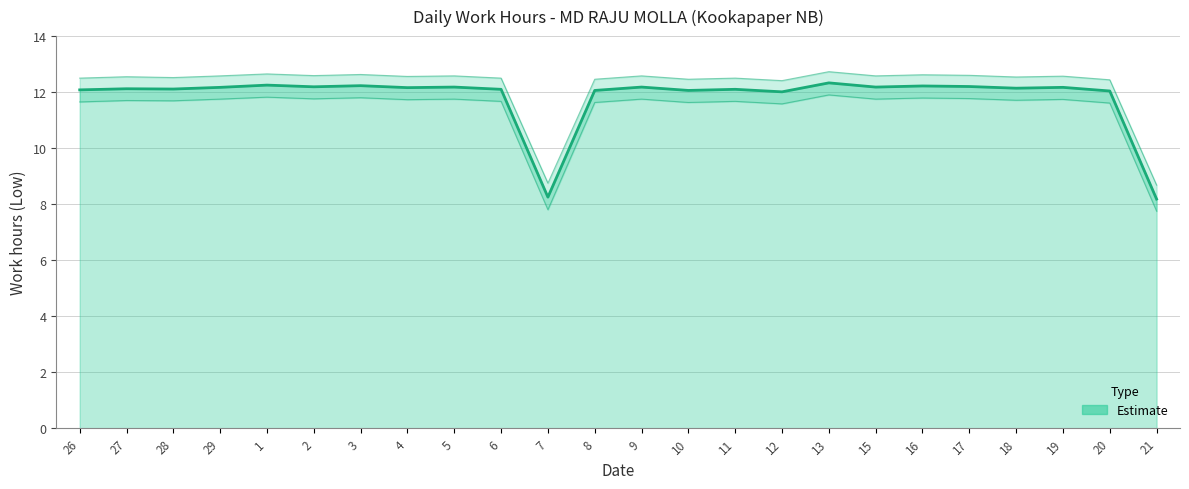

How many points are lower than both their immediate neighbors (excluding endpoints)?

8